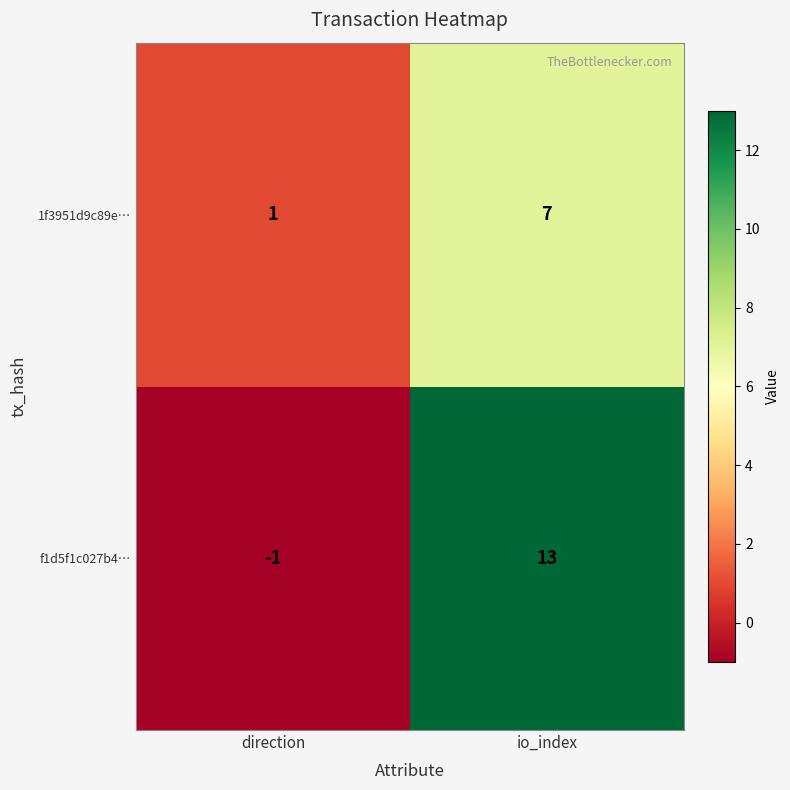

At which category is the sum across all series the highest?

io_index